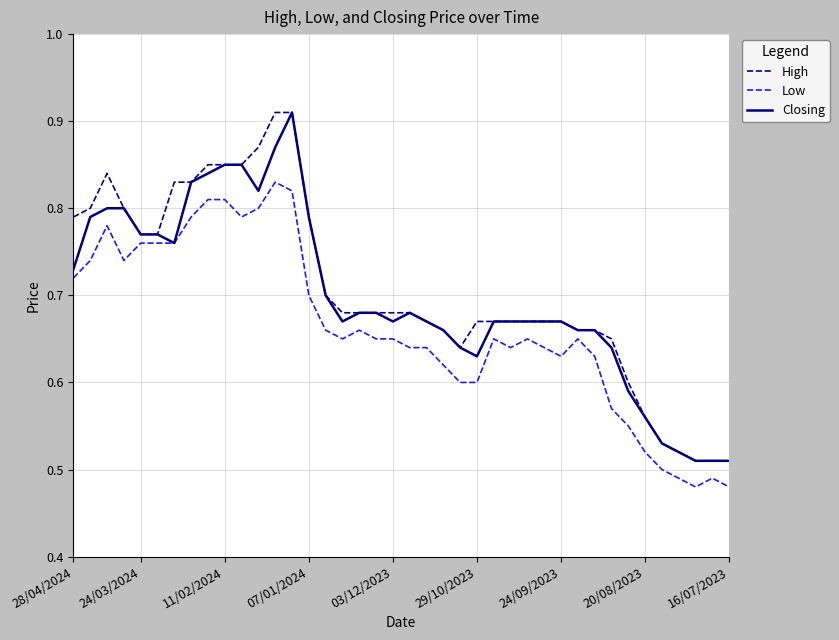

List the series in order of their overall mean, highest first.

High, Closing, Low